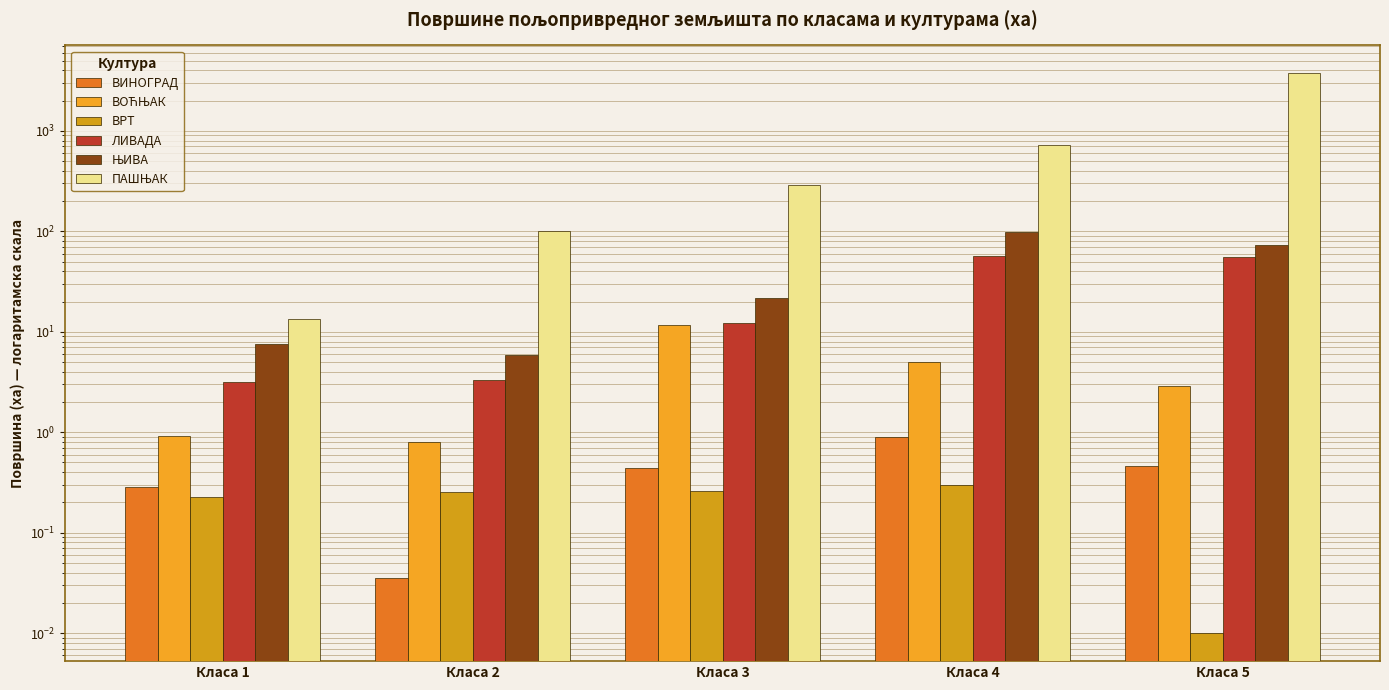

How many bars are there in each group?

6